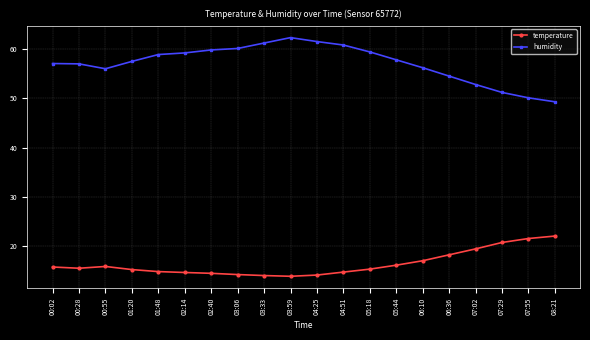

What is the average value of the temperature series?

16.5